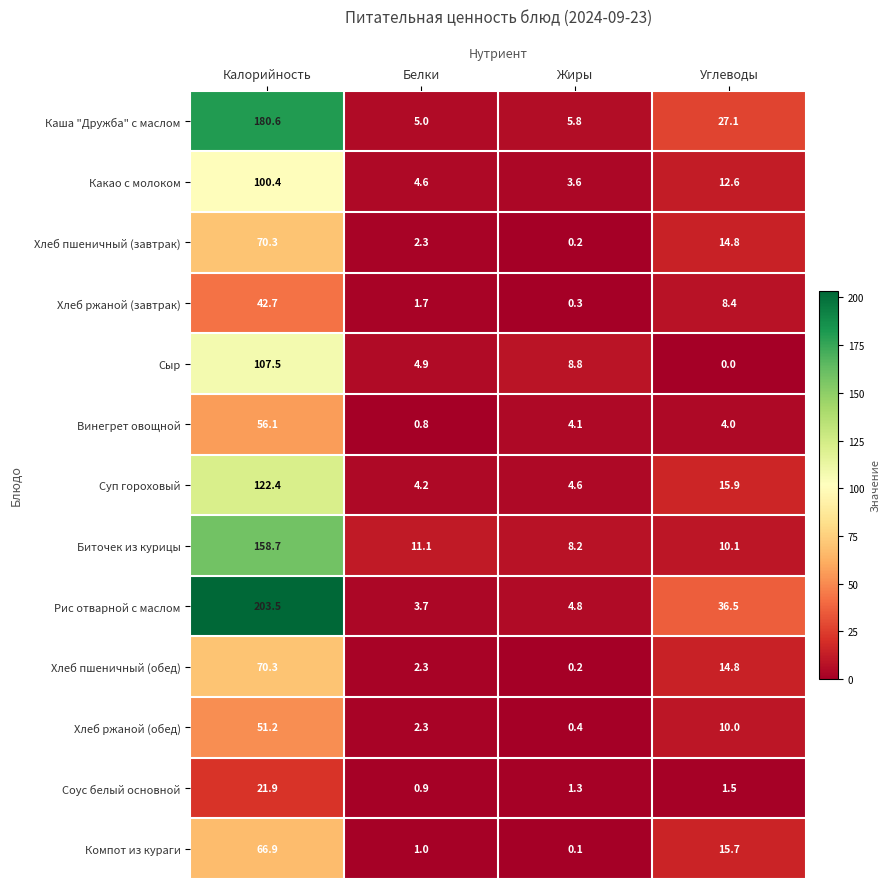

Which label corresponds to the smallest value in the chart?

Углеводы